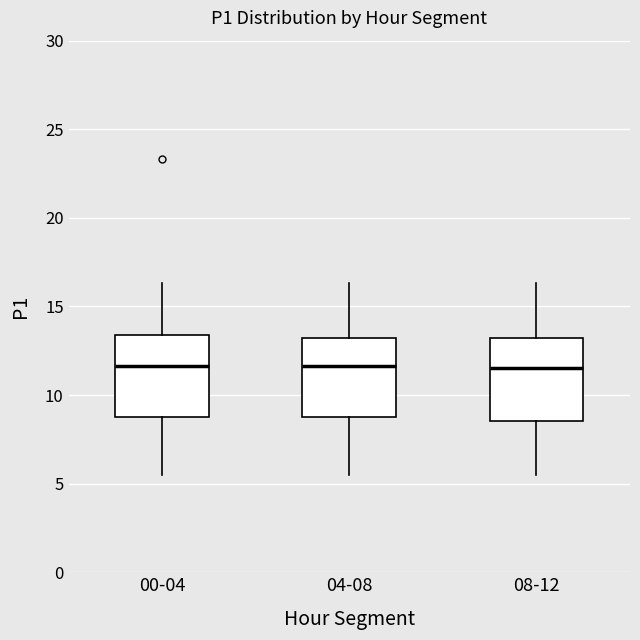

Reading left to right, transcribe this box plot: for each box, give where its median line is, the range the box spans, and where its two whiskers end, as read against the y-axis. The values are not printed on the chart, so give them approximately, as read against the axis.

00-04: median 11.5, box 9.0 to 13.5, whiskers 5.5 to 16.5
04-08: median 11.5, box 9.0 to 13.0, whiskers 5.5 to 16.5
08-12: median 11.5, box 8.5 to 13.0, whiskers 5.5 to 16.5